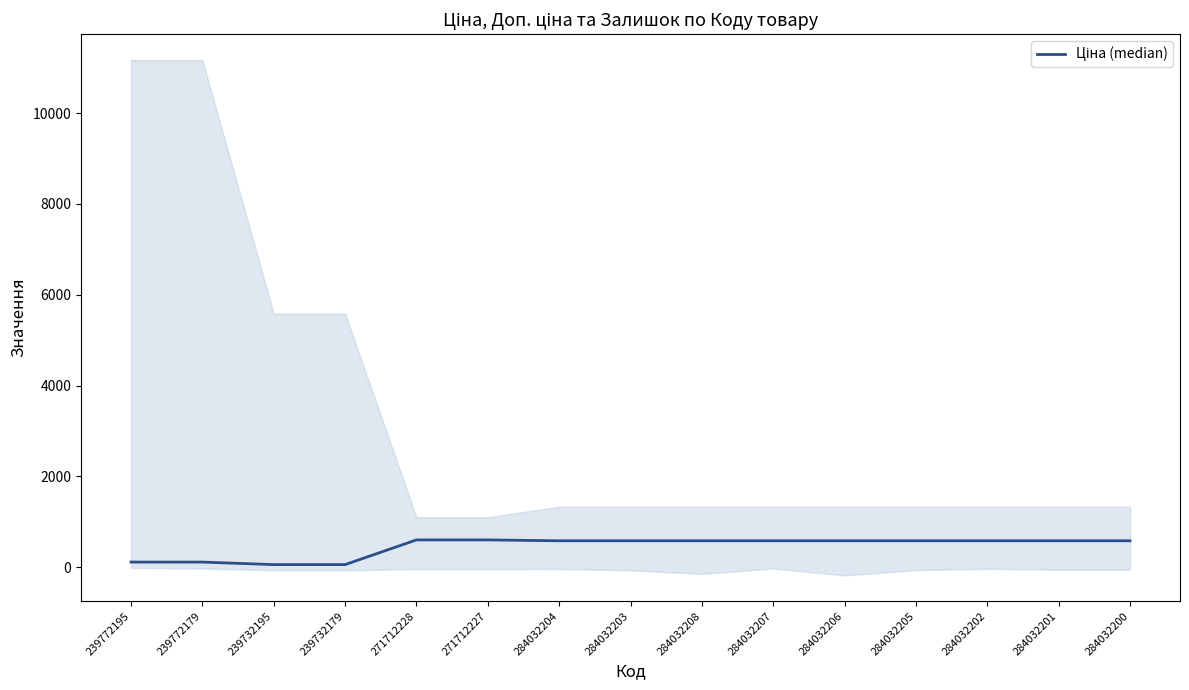

The value at 239772195 is 49.5. True or false?

False